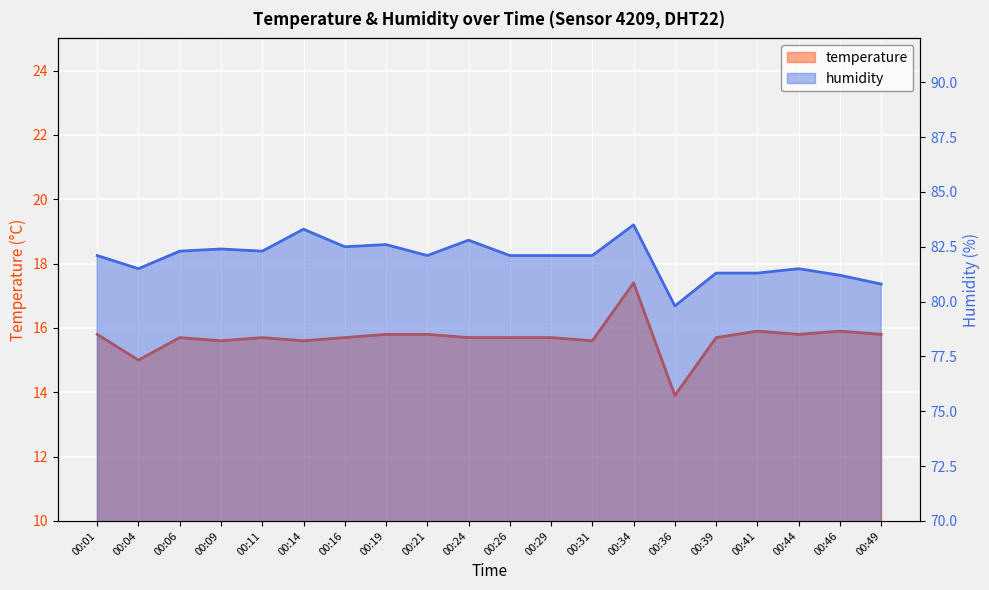

List the series in order of their overall mean, lowest first.

temperature, humidity